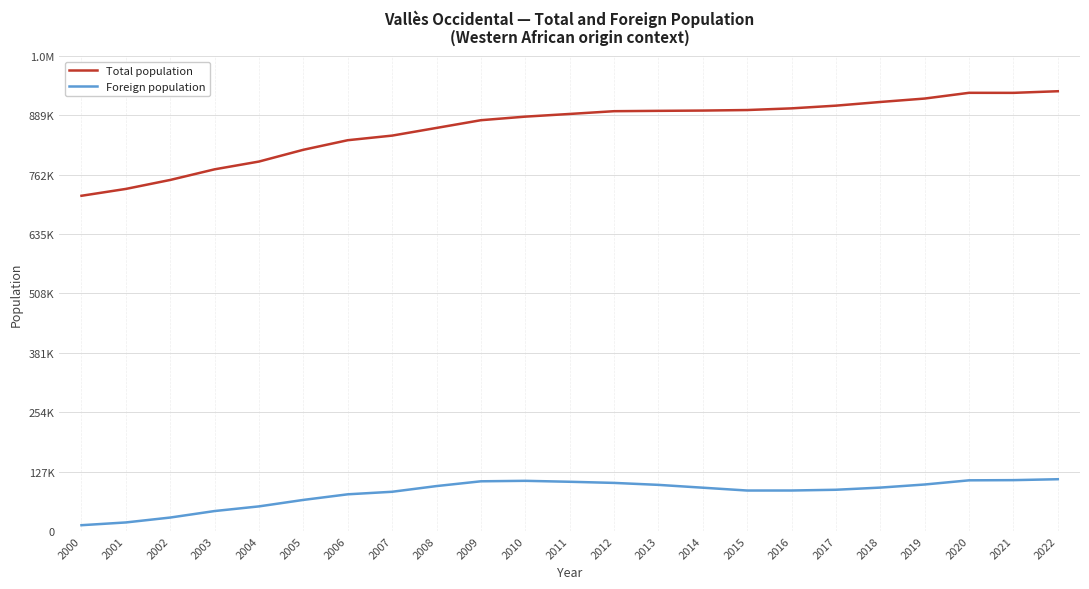

True or false: Foreign population has more than 0 points higher than both neighbors.

True